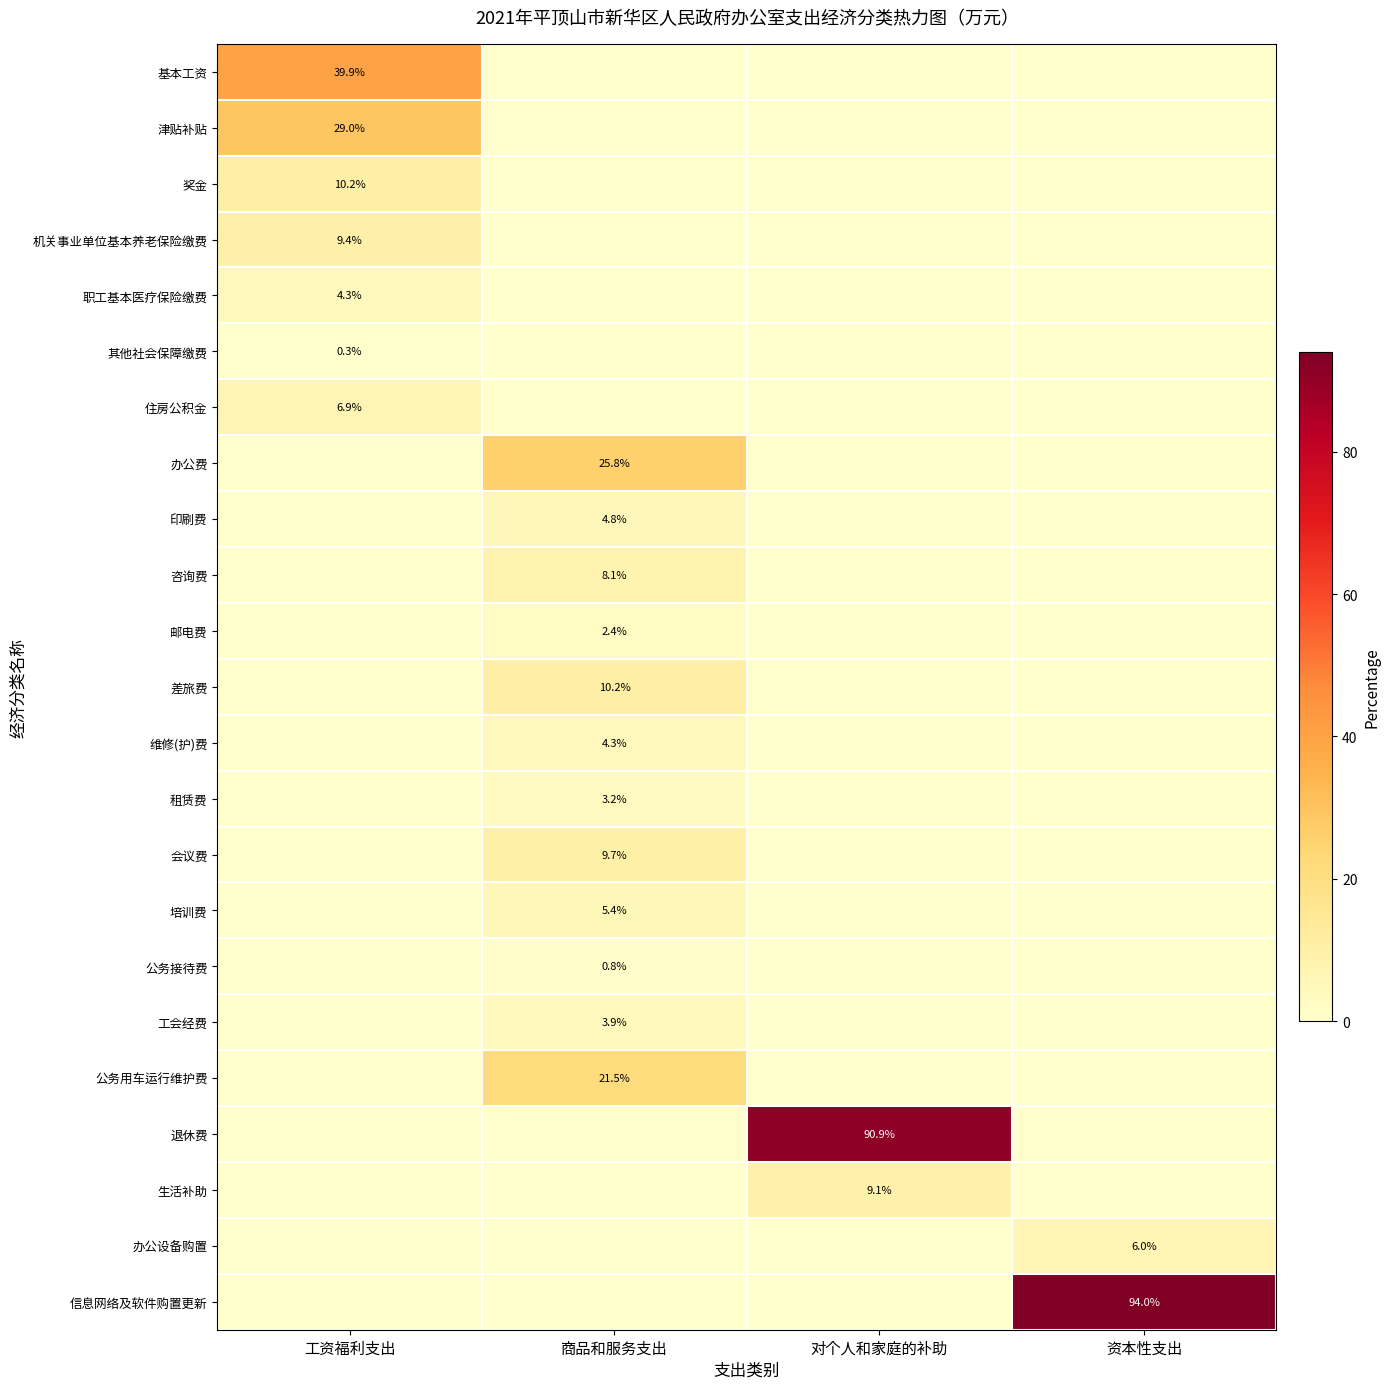

At how many categories does at least one series exceed 85?

2